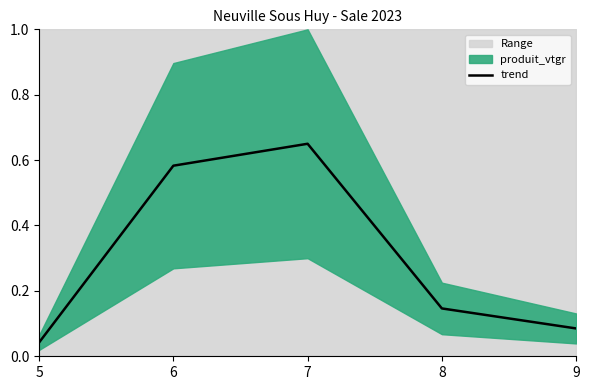

Rank the categories by value from highest to lowest.

7, 6, 8, 9, 5